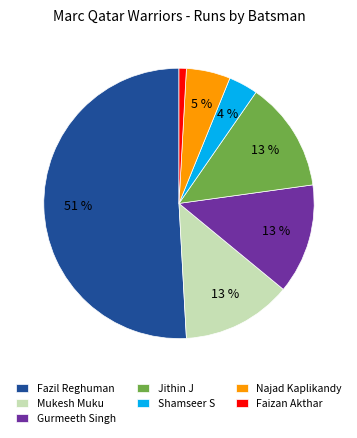

To the nearest percent, what is the difference between the largest and smallest slice percentages?

50%